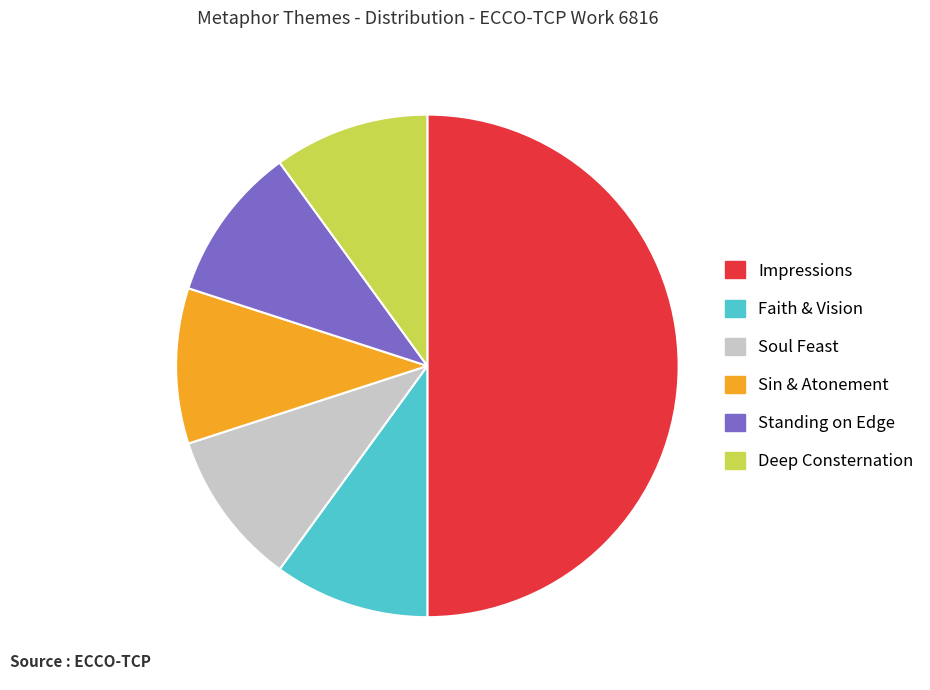

Approximately how many times larger is the value at Faith & Vision compared to Standing on Edge?

1.0